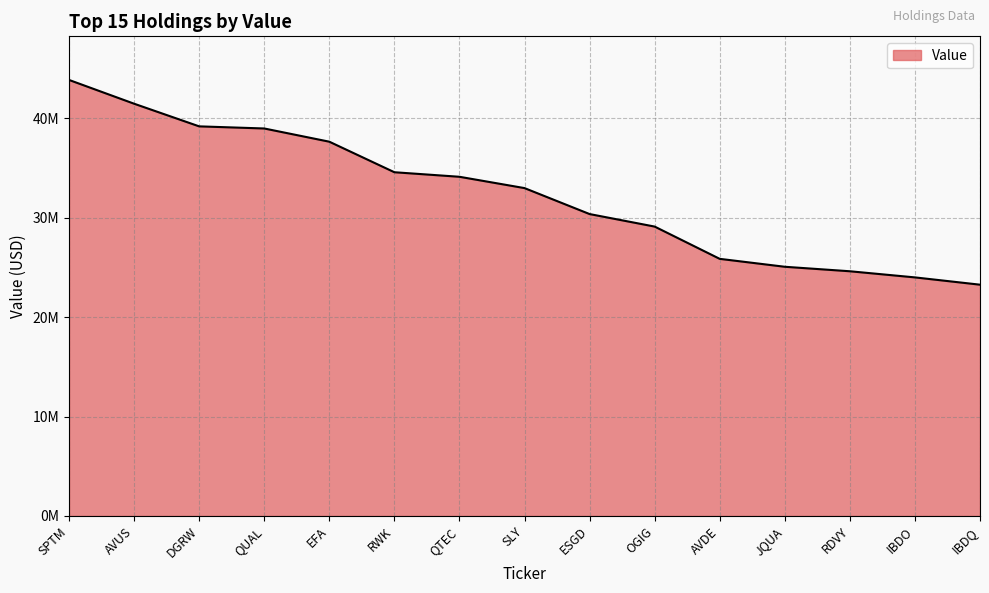

Is it true that the value at AVUS is 41458000?

True